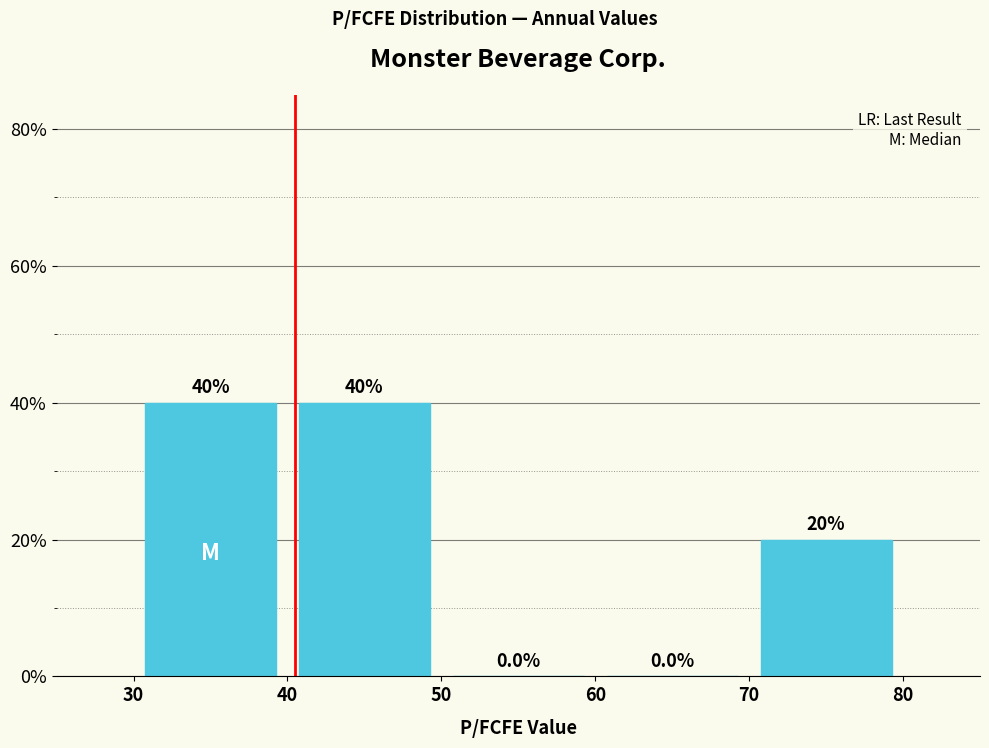

Reading left to right, transcribe this chart: for each bar, give the range it covers on the x-axis and its height.

30 to 40: 40.0
40 to 50: 40.0
50 to 60: 0.0
60 to 70: 0.0
70 to 80: 20.0